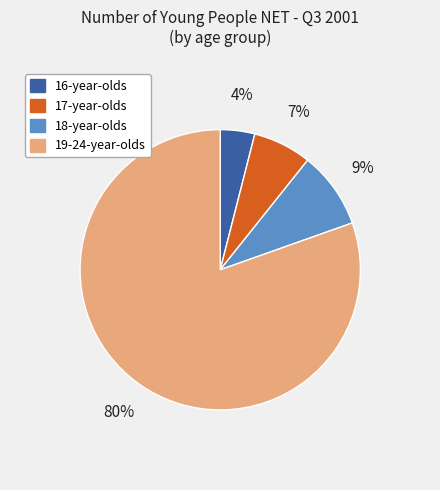

Does any single category account for the majority?

Yes